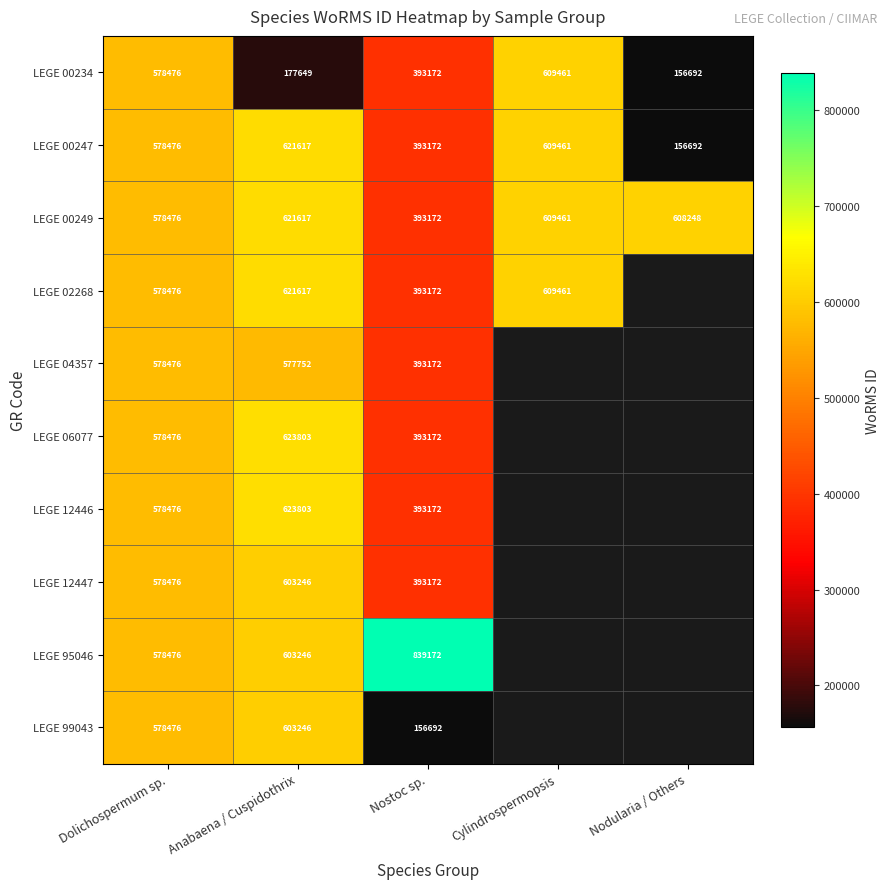

What is the difference between the maximum and minimum values in the LEGE 00249 series?

228445